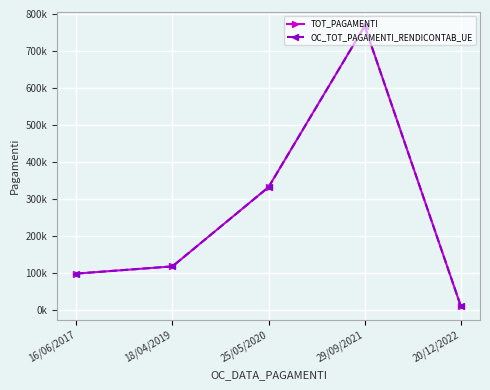

What is the difference between the maximum and minimum values in the TOT_PAGAMENTI series?

755468.8